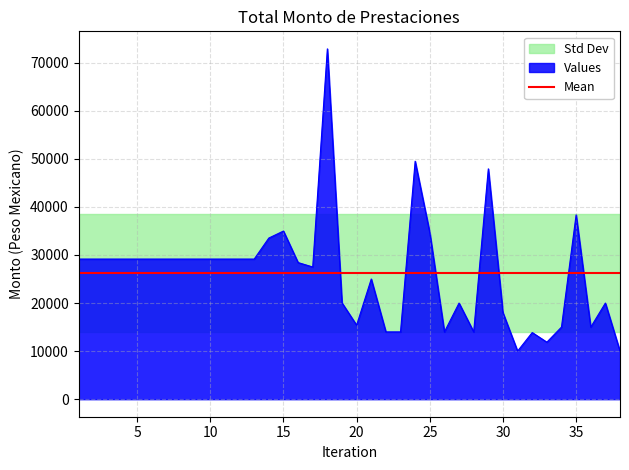

True or false: the data shows 49500.0 at 24.

True